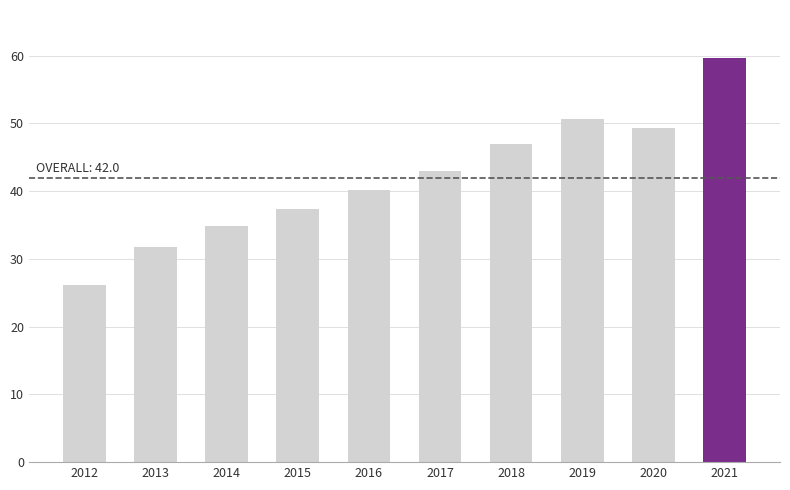

Is it true that the value at 2013 is 31.8?

True